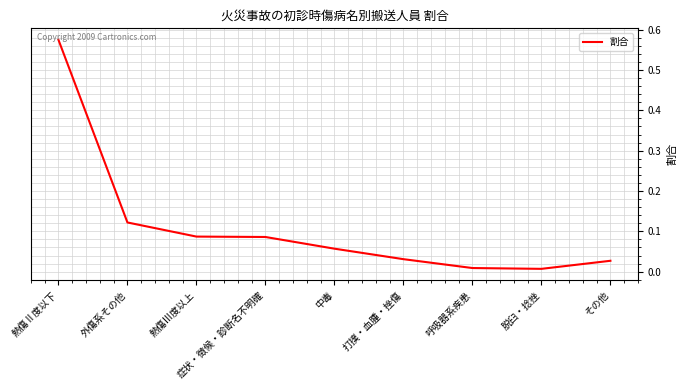

What position from the left is その他?

9